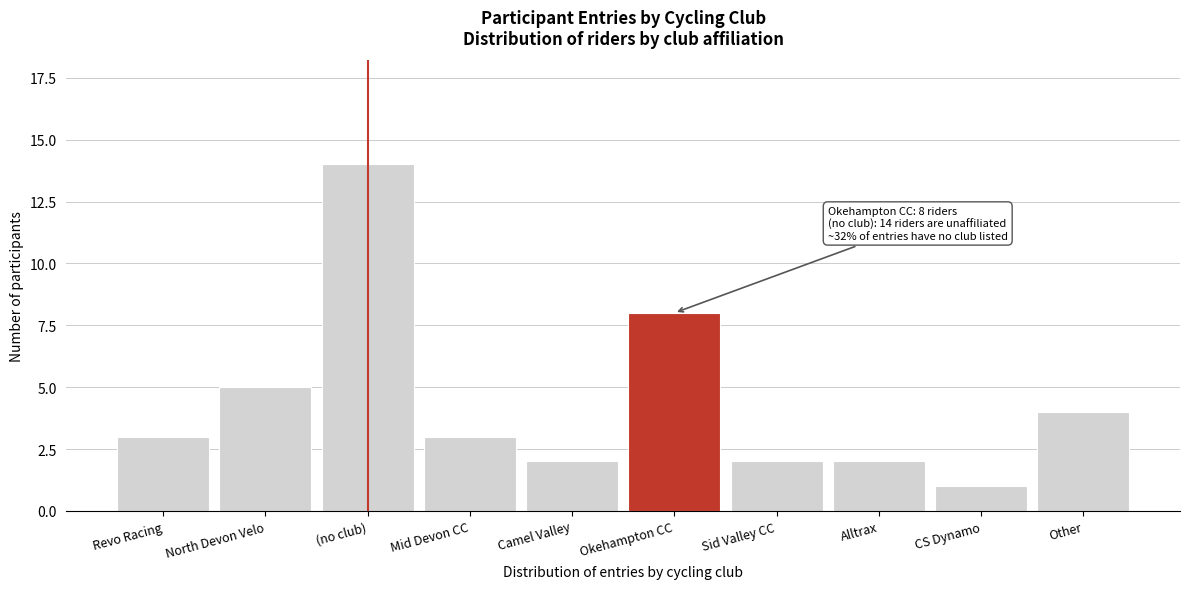

Reading left to right, what are all the values shown in this chart?

Revo Racing=3	North Devon Velo=5	(no club)=14	Mid Devon CC=3	Camel Valley=2	Okehampton CC=8	Sid Valley CC=2	Alltrax=2	CS Dynamo=1	Other=4